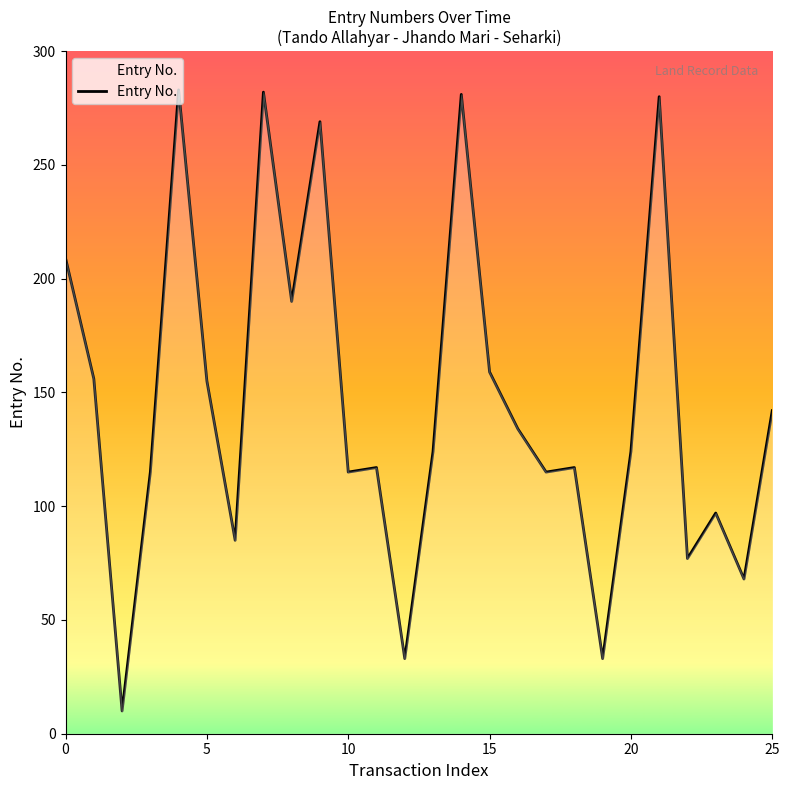

What is the difference between the maximum and minimum values?

273